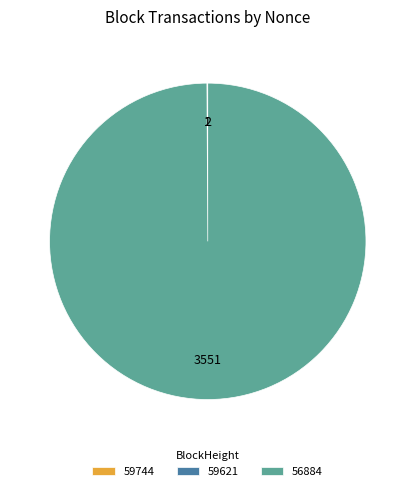

Which category accounts for the majority?

56884